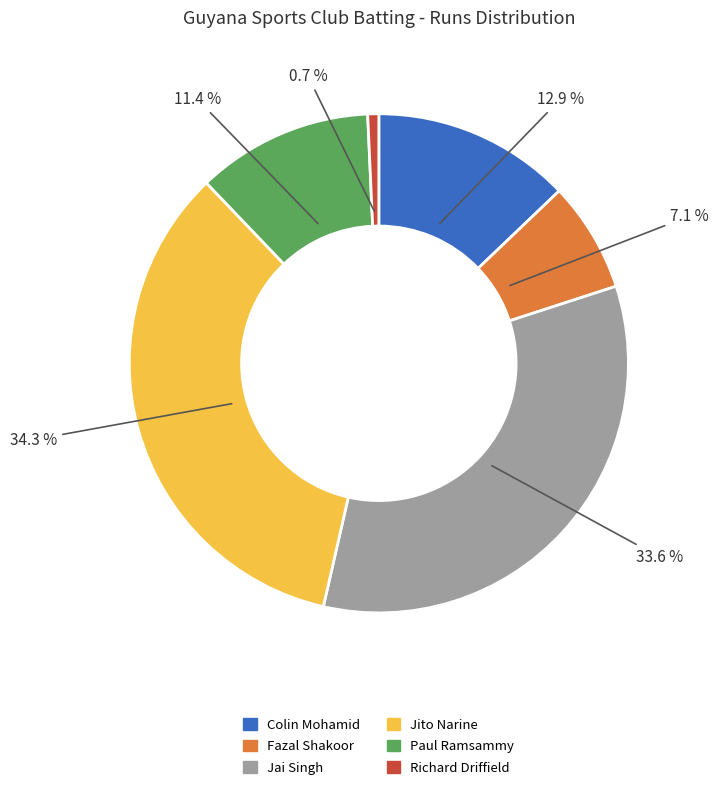

How many slices are in this pie chart?

6